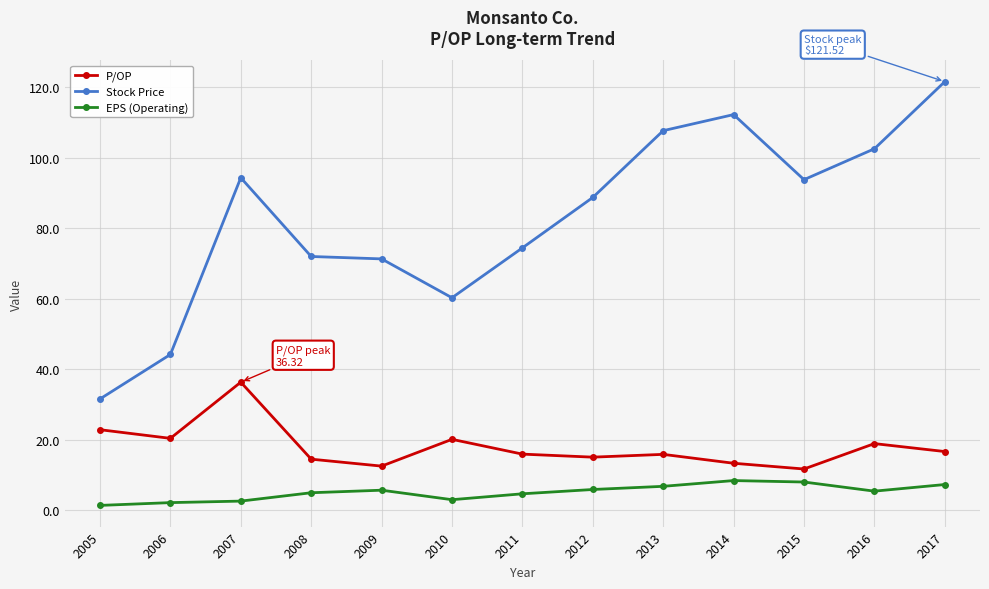

True or false: P/OP and Stock Price cross at least once.

False